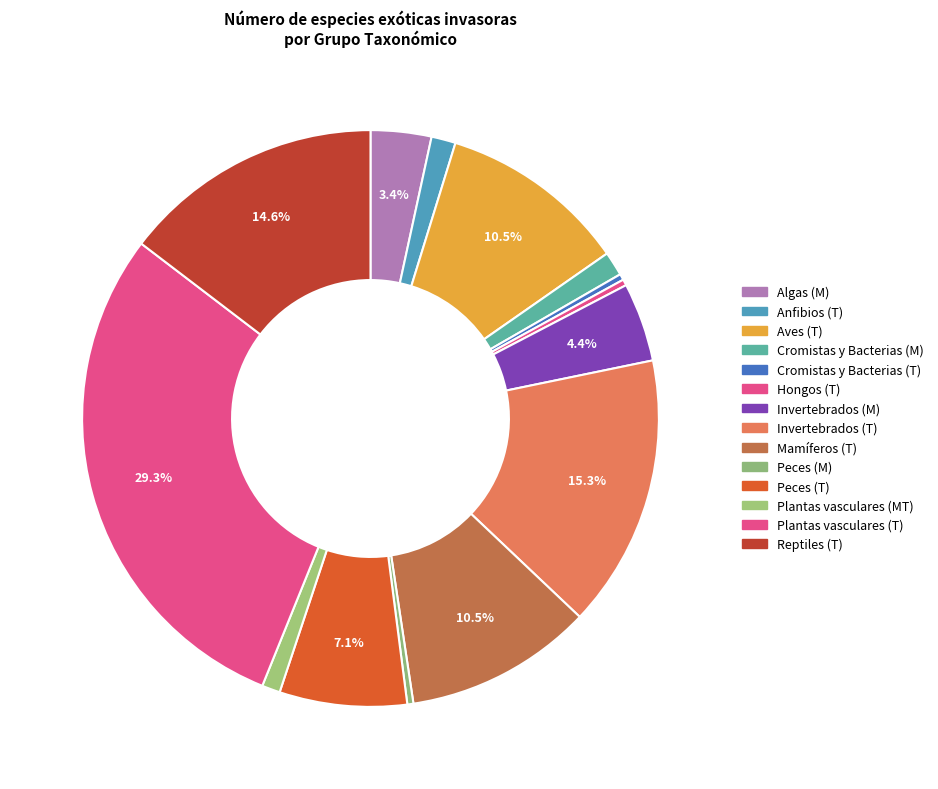

What percentage is the Mamíferos (T) slice, to the nearest percent?

11%